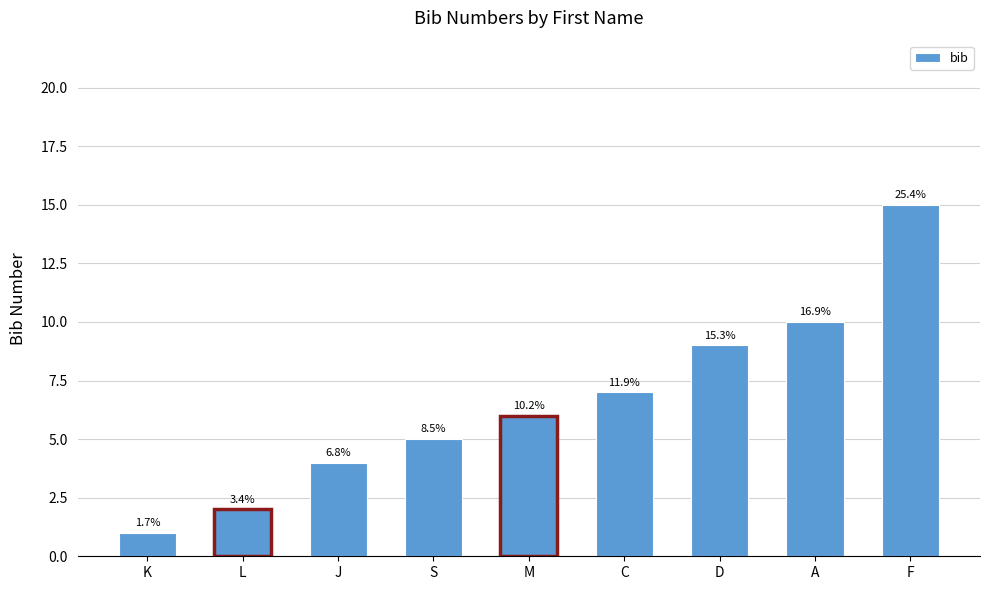

What position from the left is J?

3